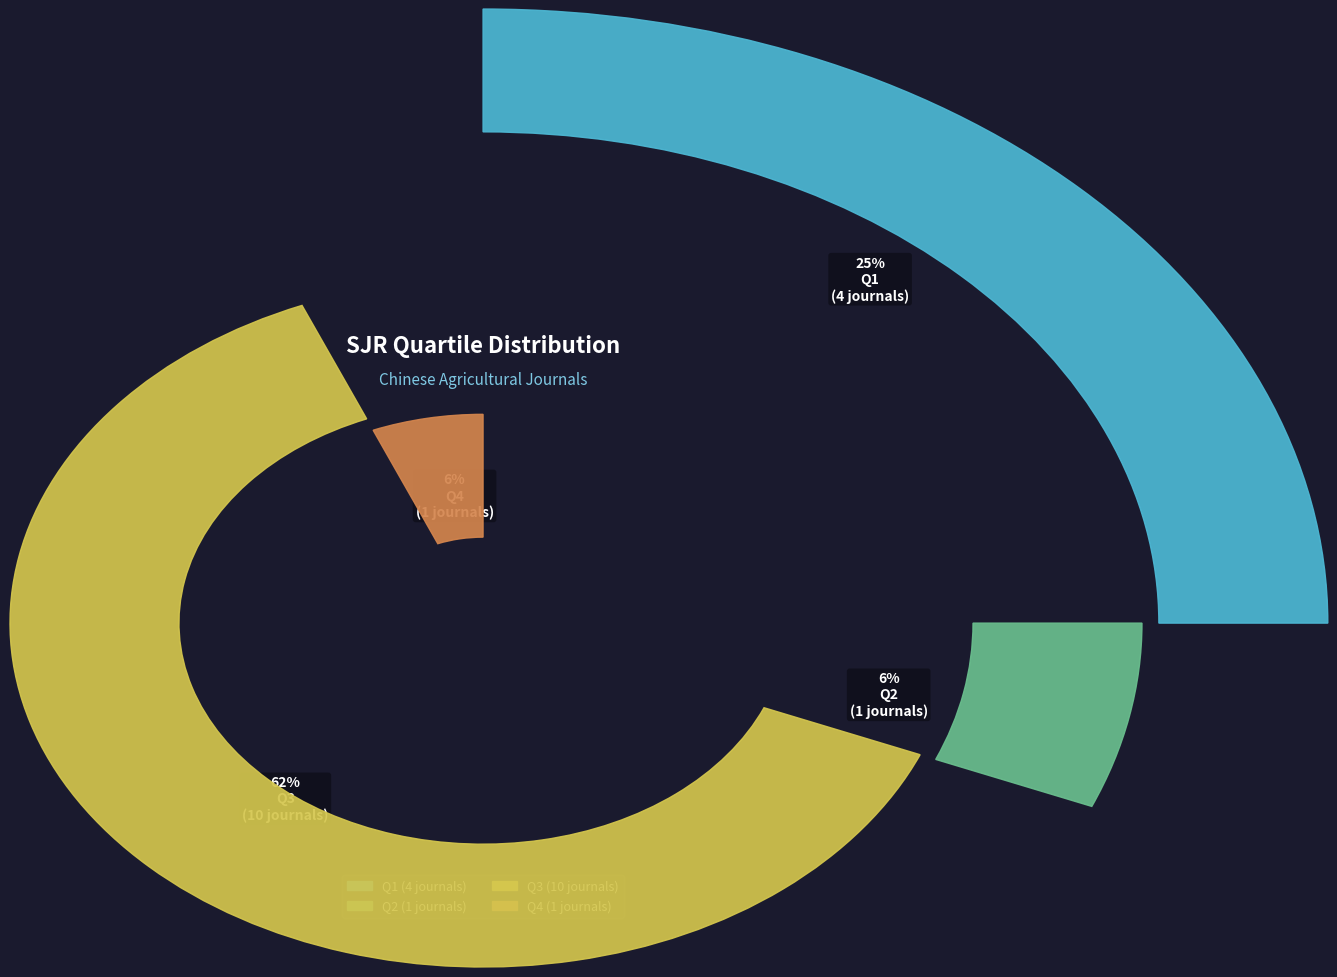

Is it true that Q1 is 25% of the pie?

True